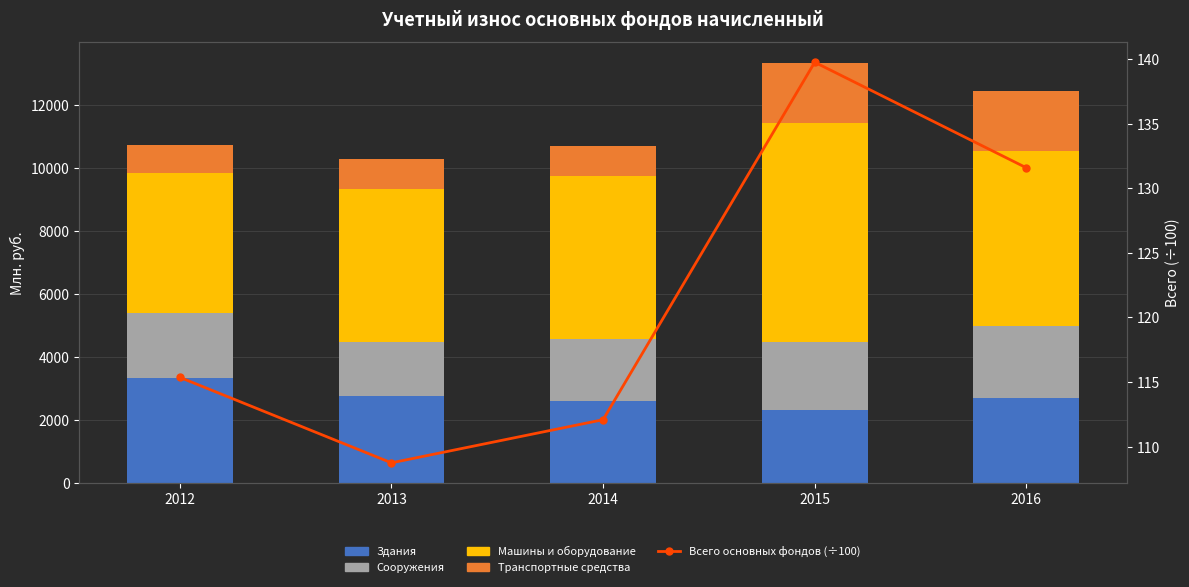

What is the value of the Сооружения bar at the 2nd from the left?

1721.0